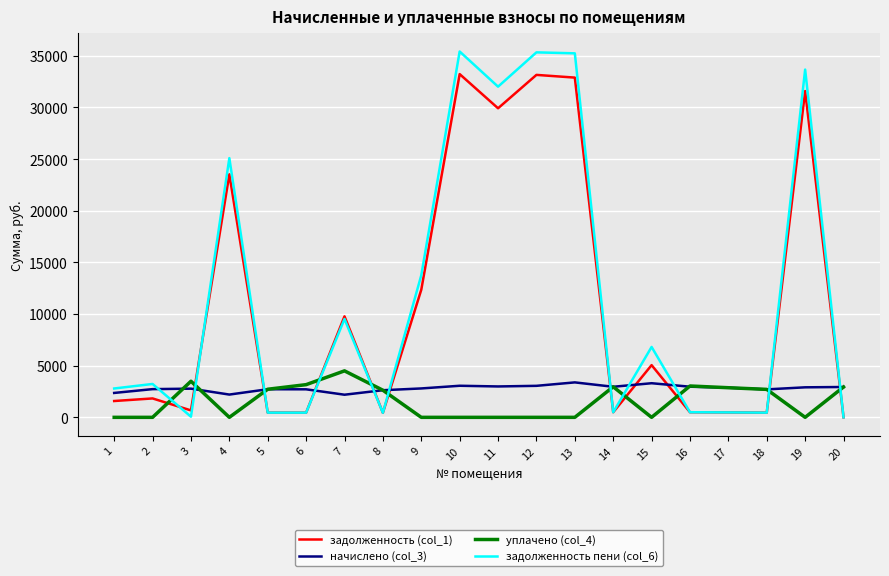

What is the greatest value displayed?

35420.1